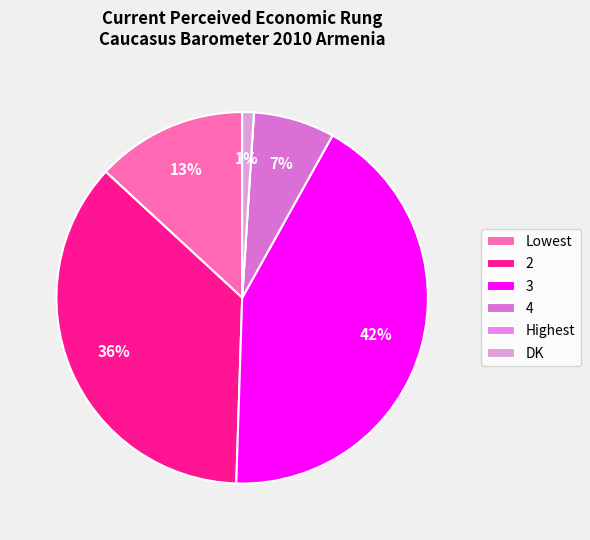

To the nearest percent, what is the average slice percentage?

17%